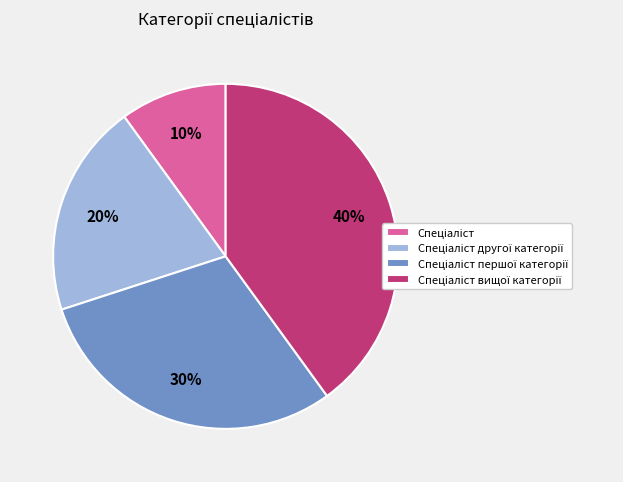

Is there a majority slice in this chart?

No